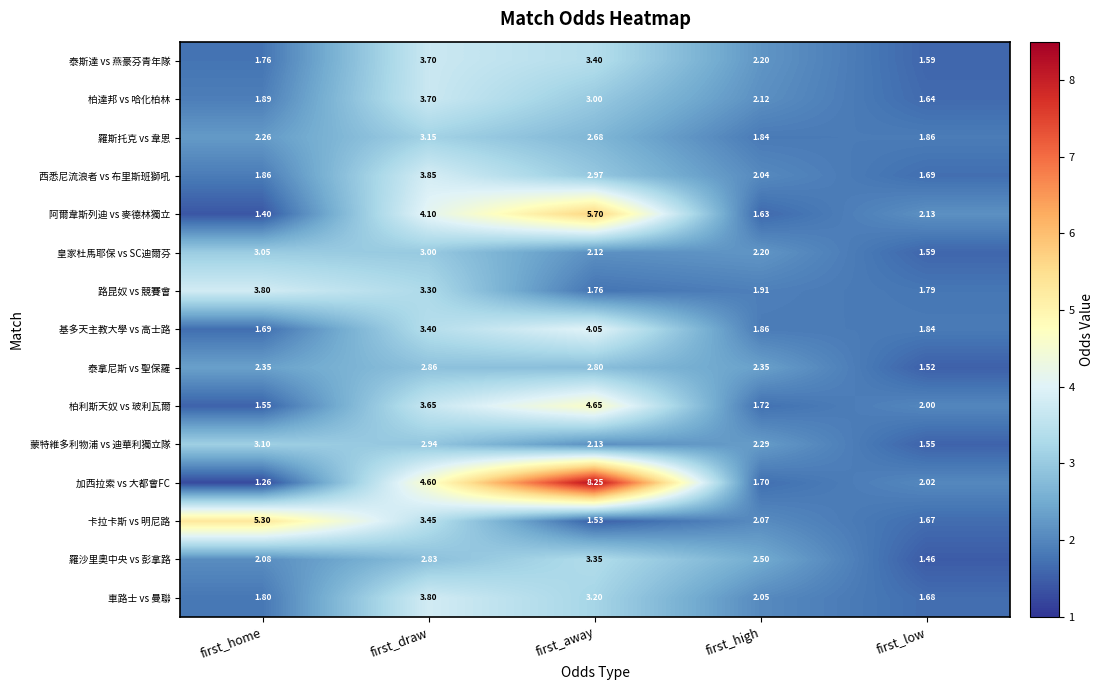

How many categories are shown in the chart?

5